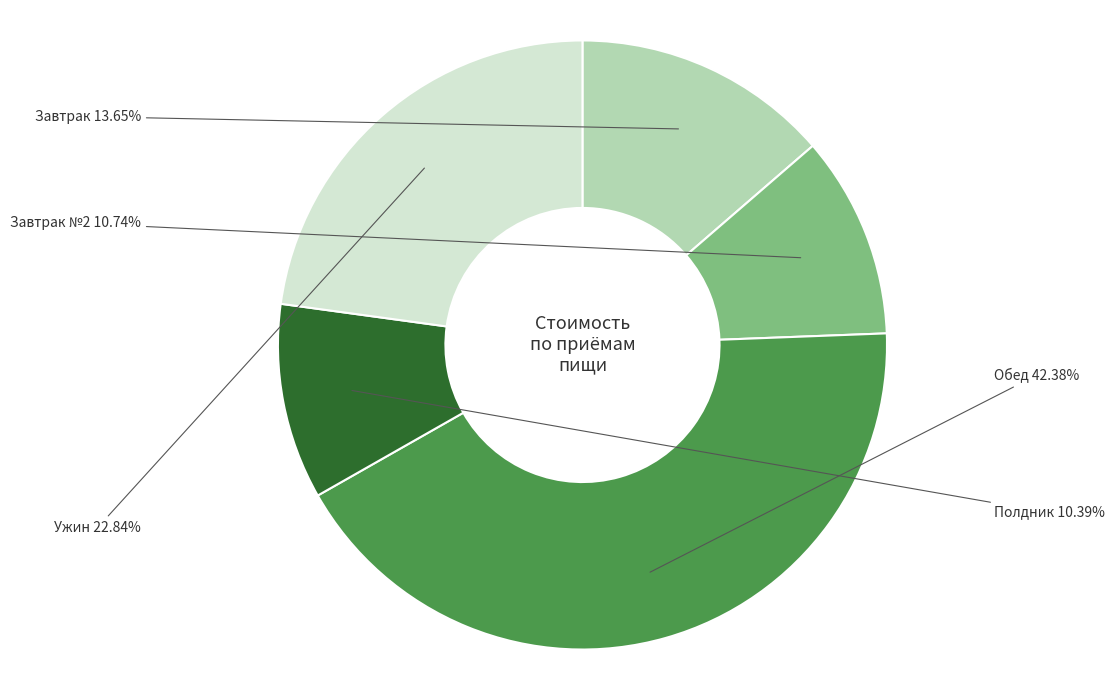

What percentage is NOT represented by Завтрак №2?

89.3%